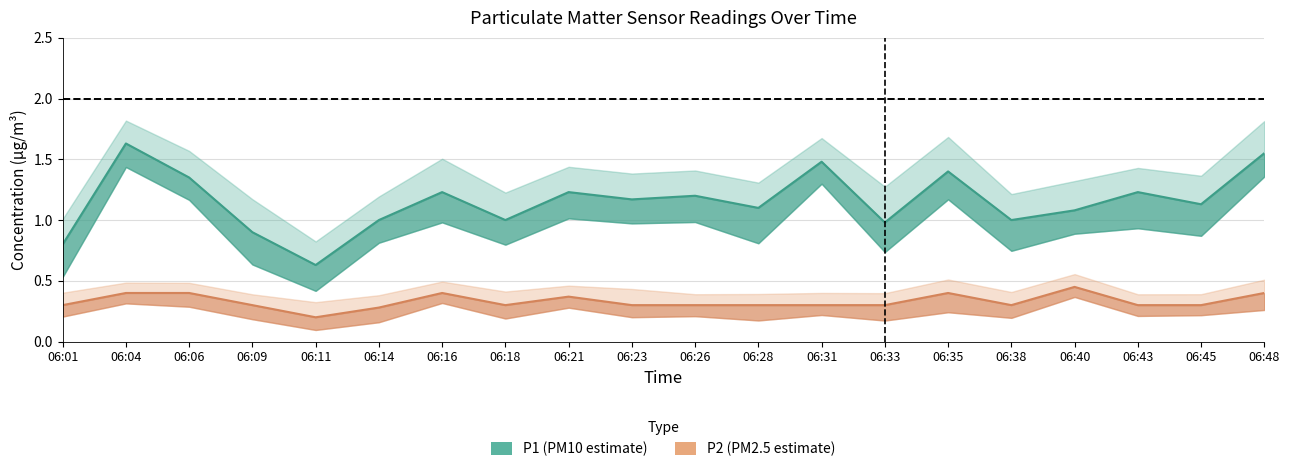

Reading left to right, extract all data points from this chart.

P1: 06:01=0.8	06:04=1.6	06:06=1.4	06:09=0.9	06:11=0.6	06:14=1.0	06:16=1.2	06:18=1.0	06:21=1.2	06:23=1.2	06:26=1.2	06:28=1.1	06:31=1.5	06:33=1.0	06:35=1.4	06:38=1.0	06:40=1.1	06:43=1.2	06:45=1.1	06:48=1.6
P2: 06:01=0.3	06:04=0.4	06:06=0.4	06:09=0.3	06:11=0.2	06:14=0.3	06:16=0.4	06:18=0.3	06:21=0.4	06:23=0.3	06:26=0.3	06:28=0.3	06:31=0.3	06:33=0.3	06:35=0.4	06:38=0.3	06:40=0.5	06:43=0.3	06:45=0.3	06:48=0.4